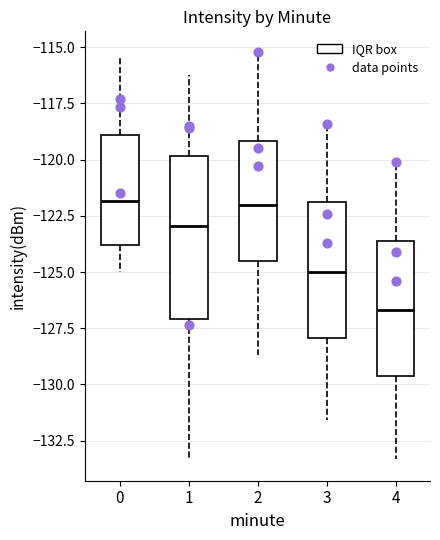

Reading left to right, read every box against the y-axis: the position of its median line, the range the box covers, and the ends of its whiskers. The values are not printed on the chart, so give them approximately, as read against the axis.

0: median -122.0, box -124.0 to -119.0, whiskers -125.0 to -115.5
1: median -123.0, box -127.0 to -120.0, whiskers -133.5 to -116.5
2: median -122.0, box -124.5 to -119.0, whiskers -128.5 to -115.0
3: median -125.0, box -128.0 to -122.0, whiskers -131.5 to -118.5
4: median -126.5, box -129.5 to -123.5, whiskers -133.5 to -120.0